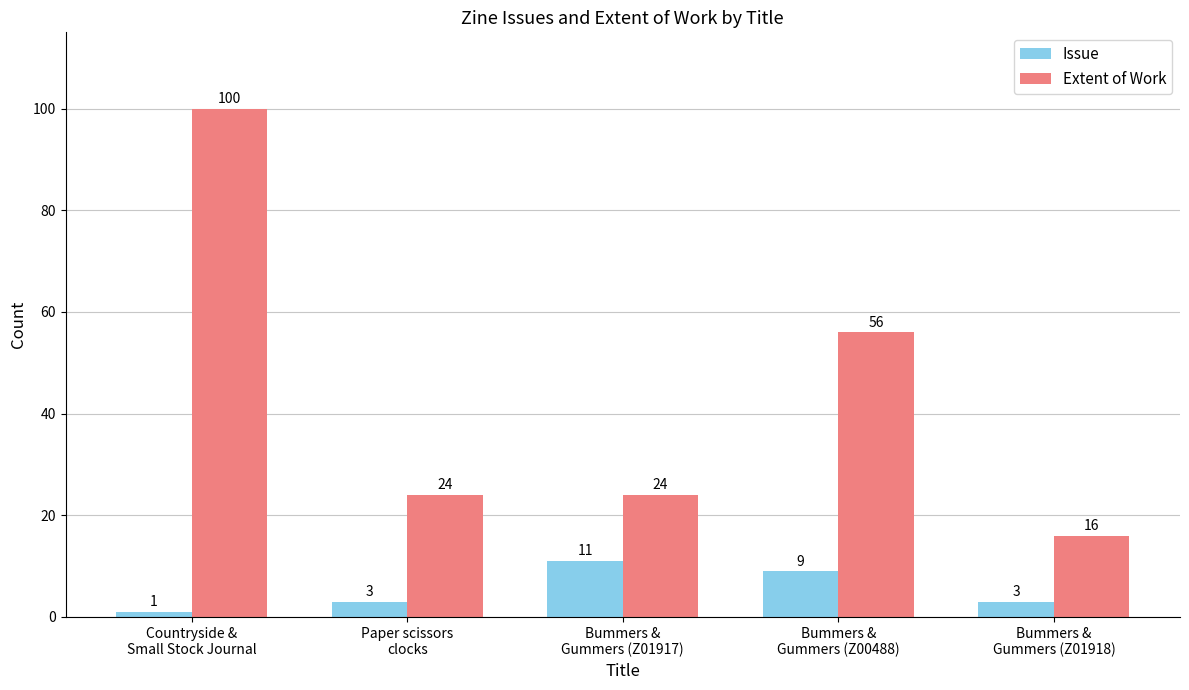

What are all the series names shown in the legend?

Issue, Extent of Work